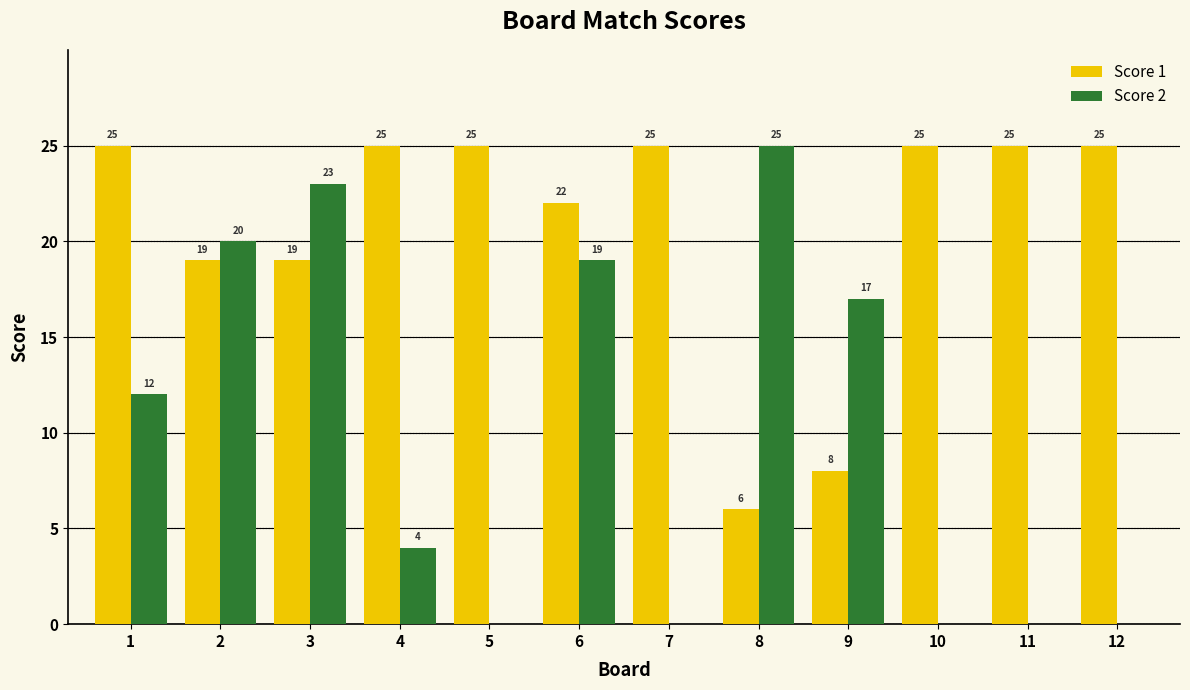

Which category has the highest value in the Score 2 series?

8